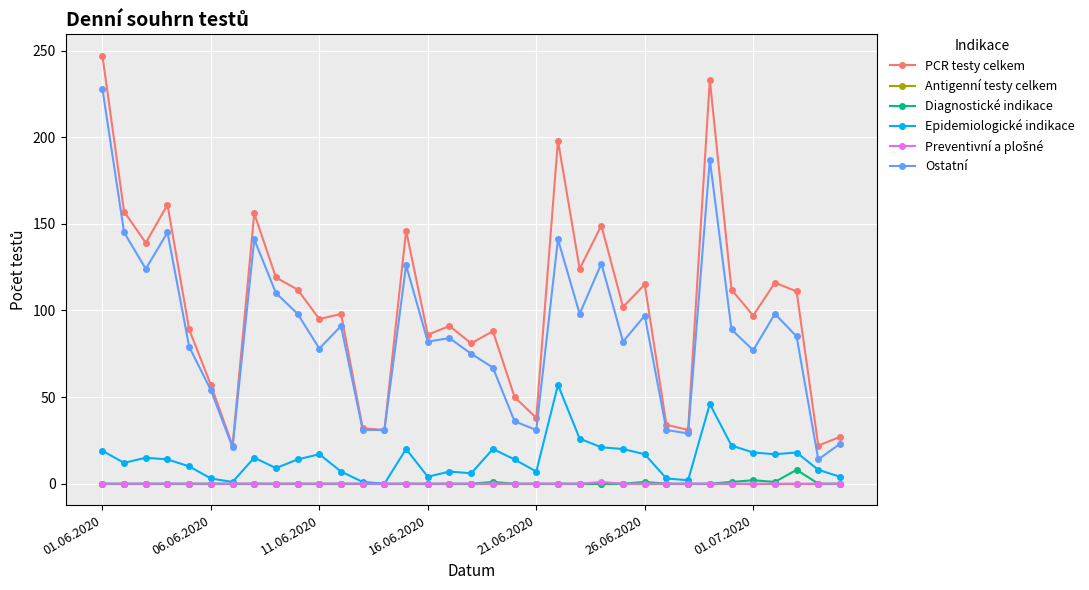

What is the difference between the second highest and minimum values in the Diagnostické indikace series?

2